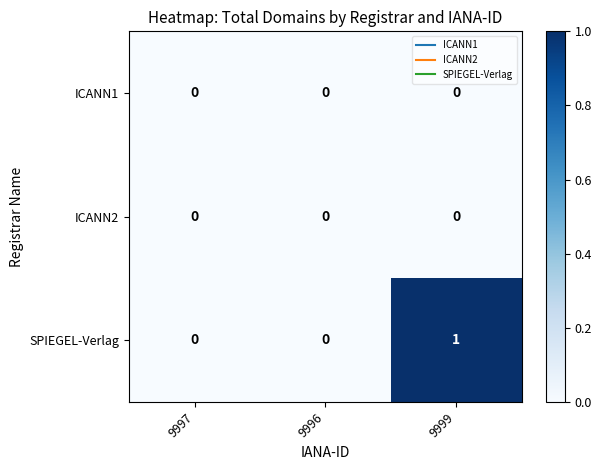

At which category does the chart reach its peak across all series?

9999